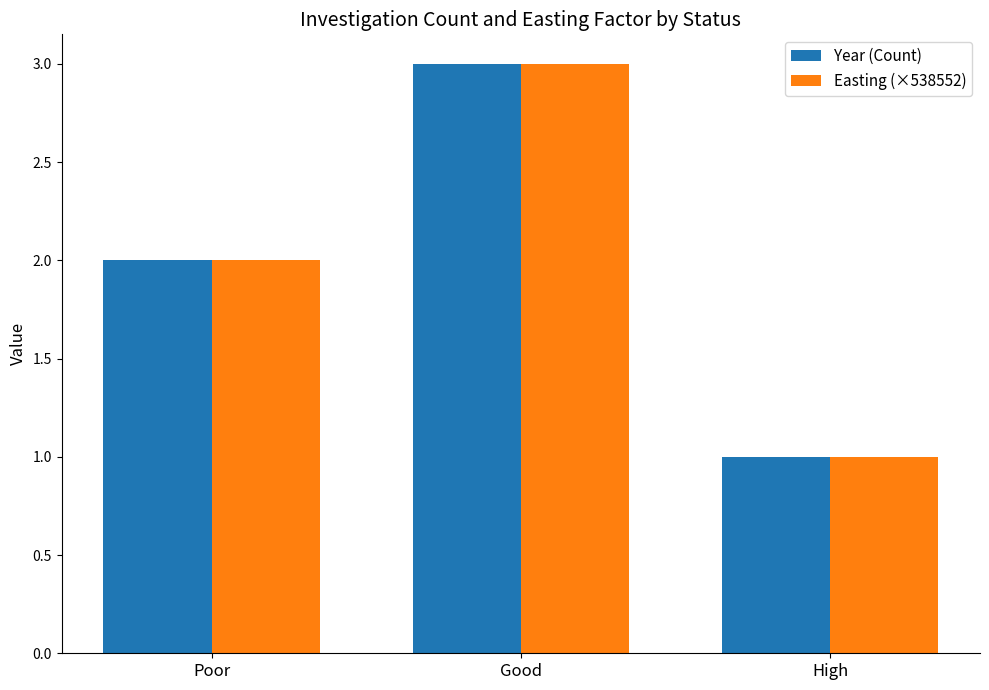

Is the value of Easting (×538552) at Good greater than the value of Year (Count) at High?

Yes